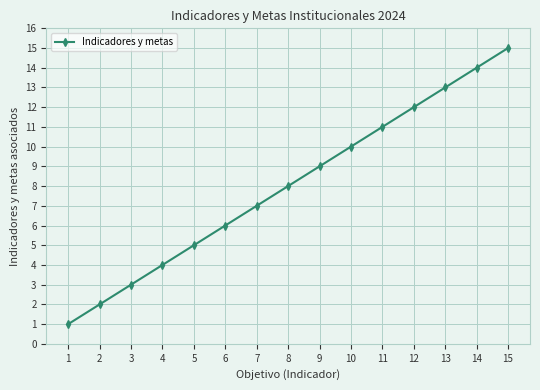

What is the smallest value displayed?

1